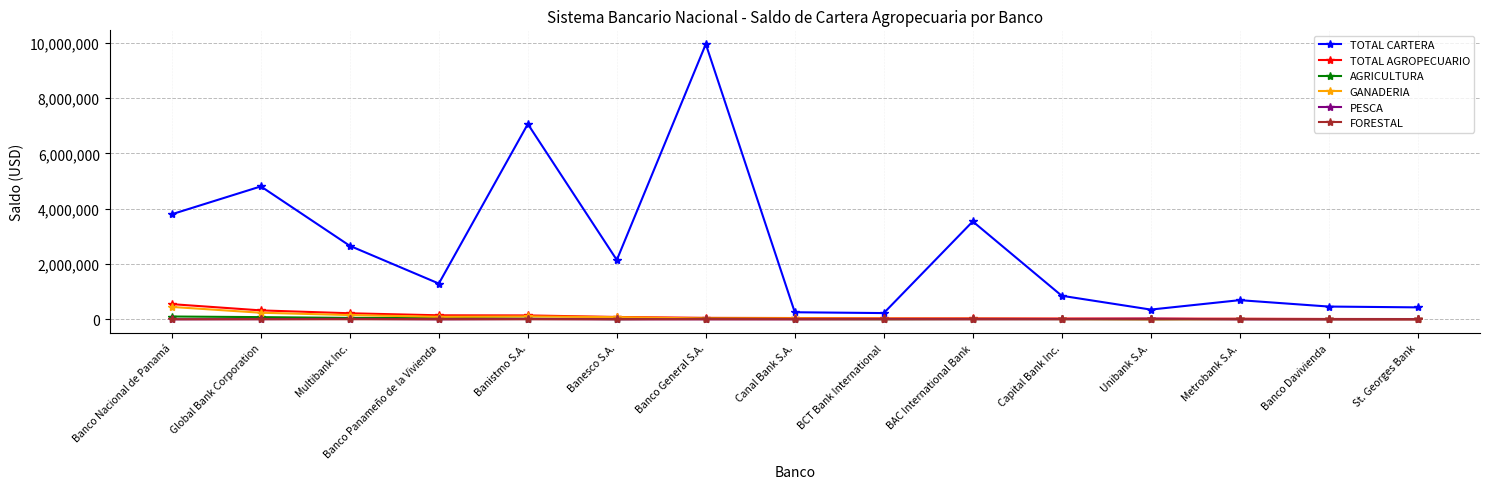

What position from the right is Multibank Inc.?

13